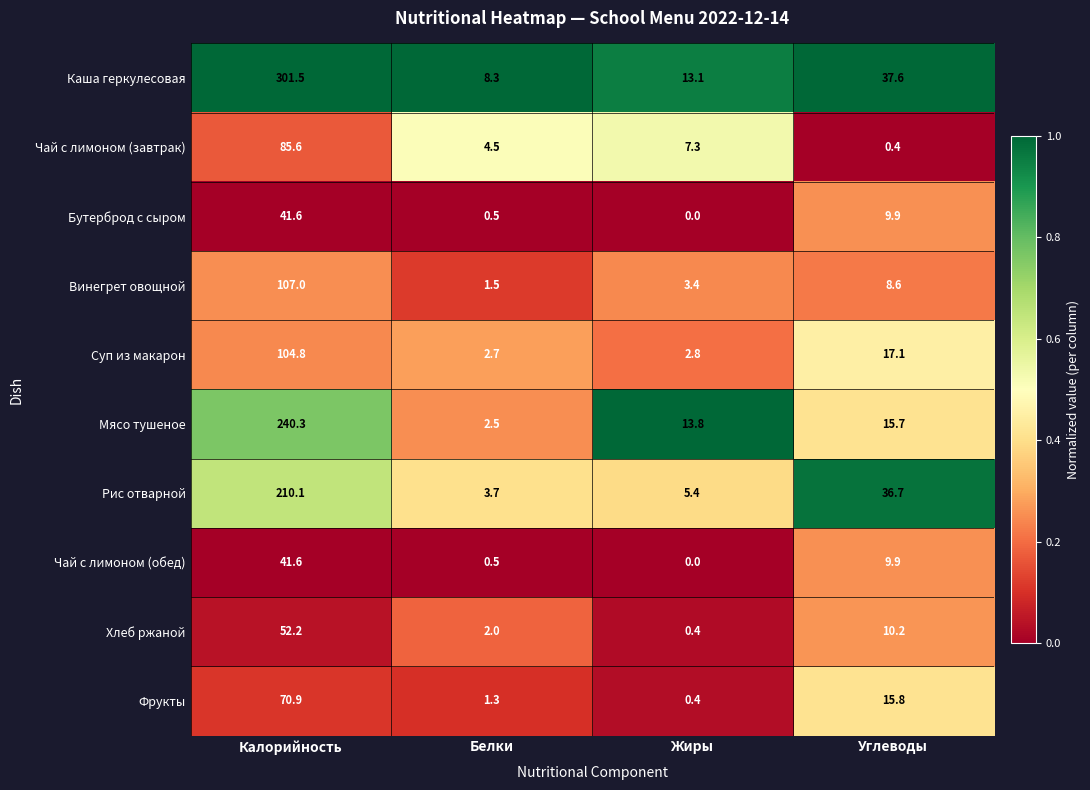

Is it true that Мясо тушеное equals 1.2 at Белки?

False